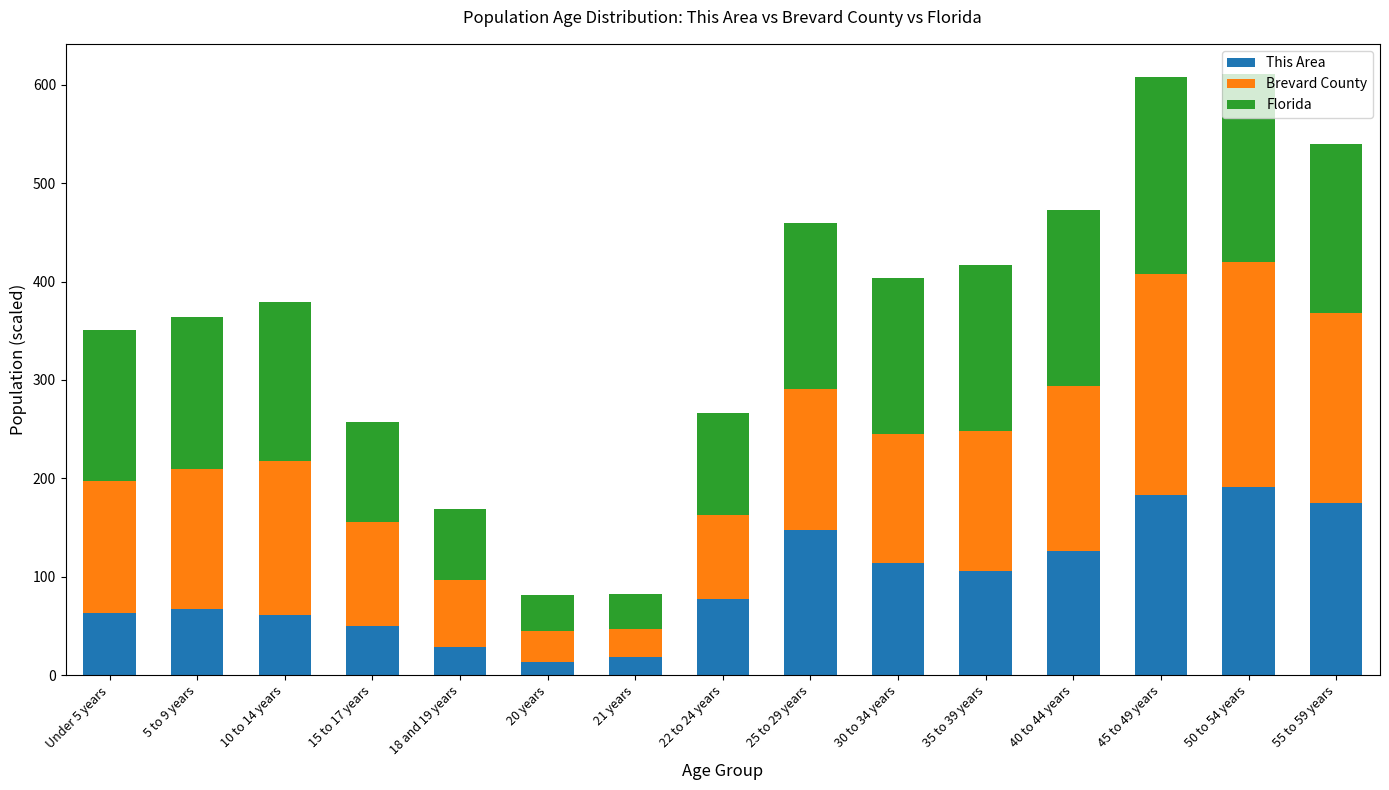

What is the highest value of the This Area series?

191.0